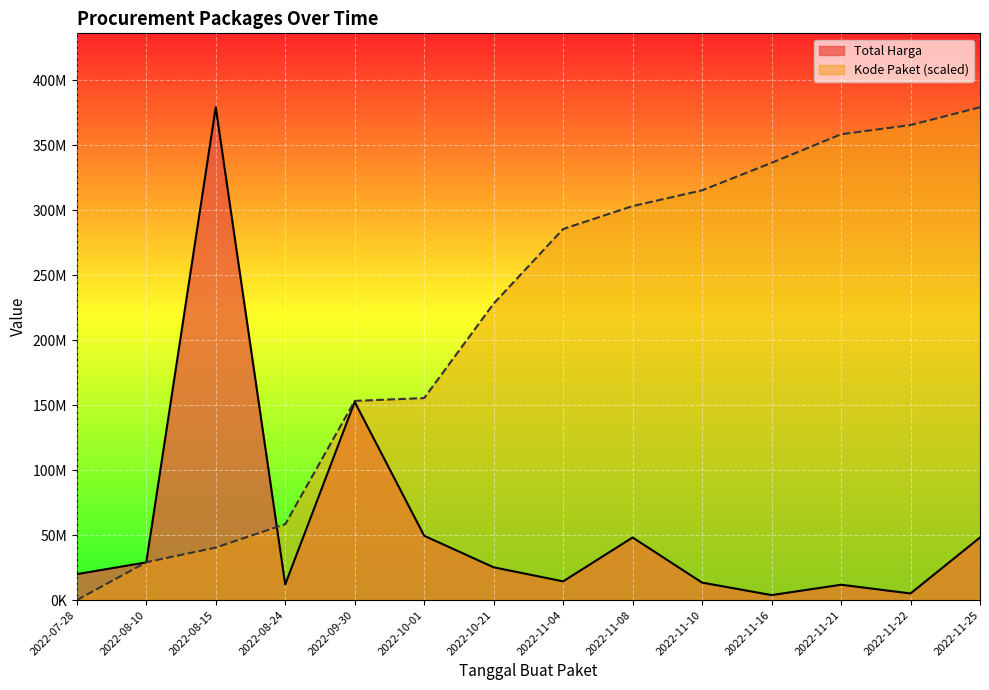

What is the spread (max minus min) of values at 2022-10-21?

202846409.6